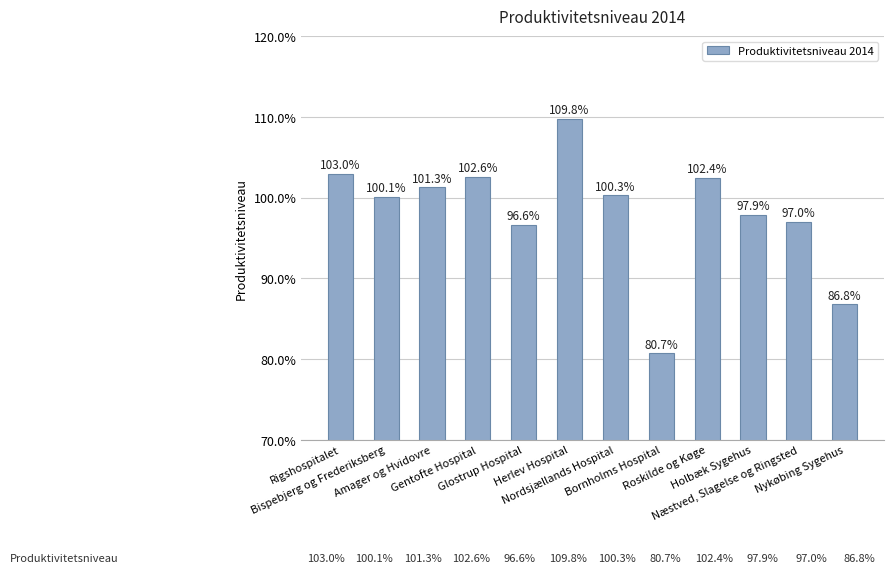

The value at Nordsjællands Hospital is 29.7. True or false?

False